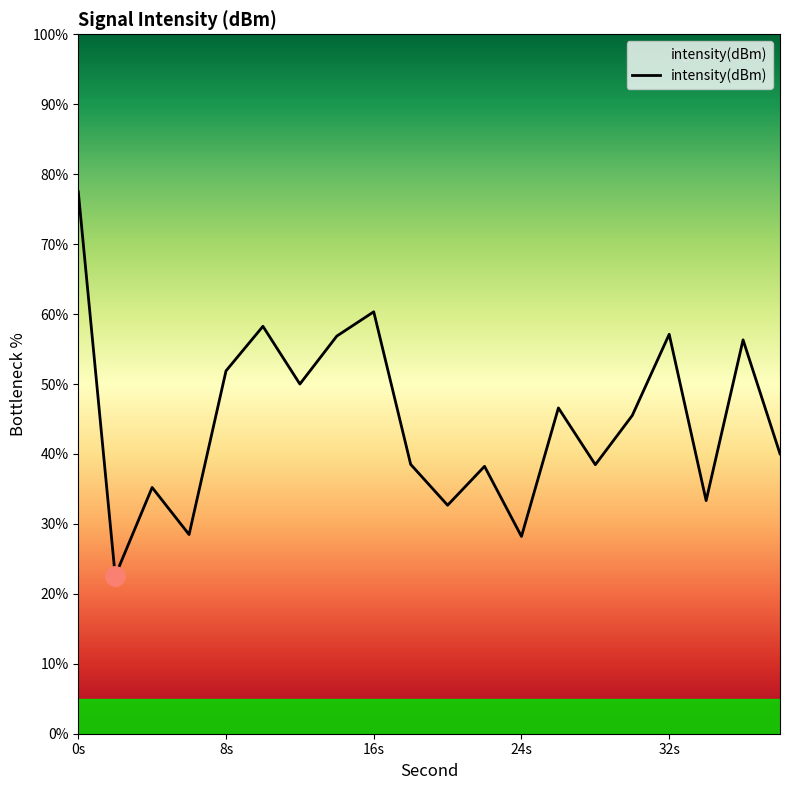

What is the greatest value displayed?

77.5